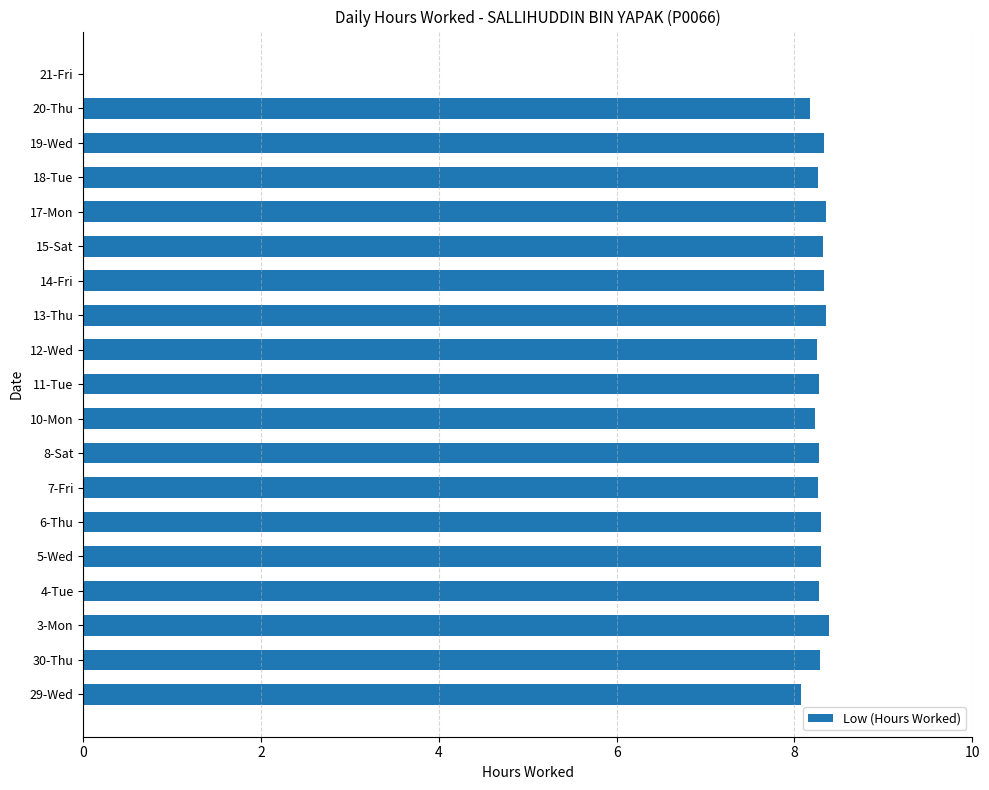

What is the sum of the values at 7-Fri and 11-Tue?

16.5